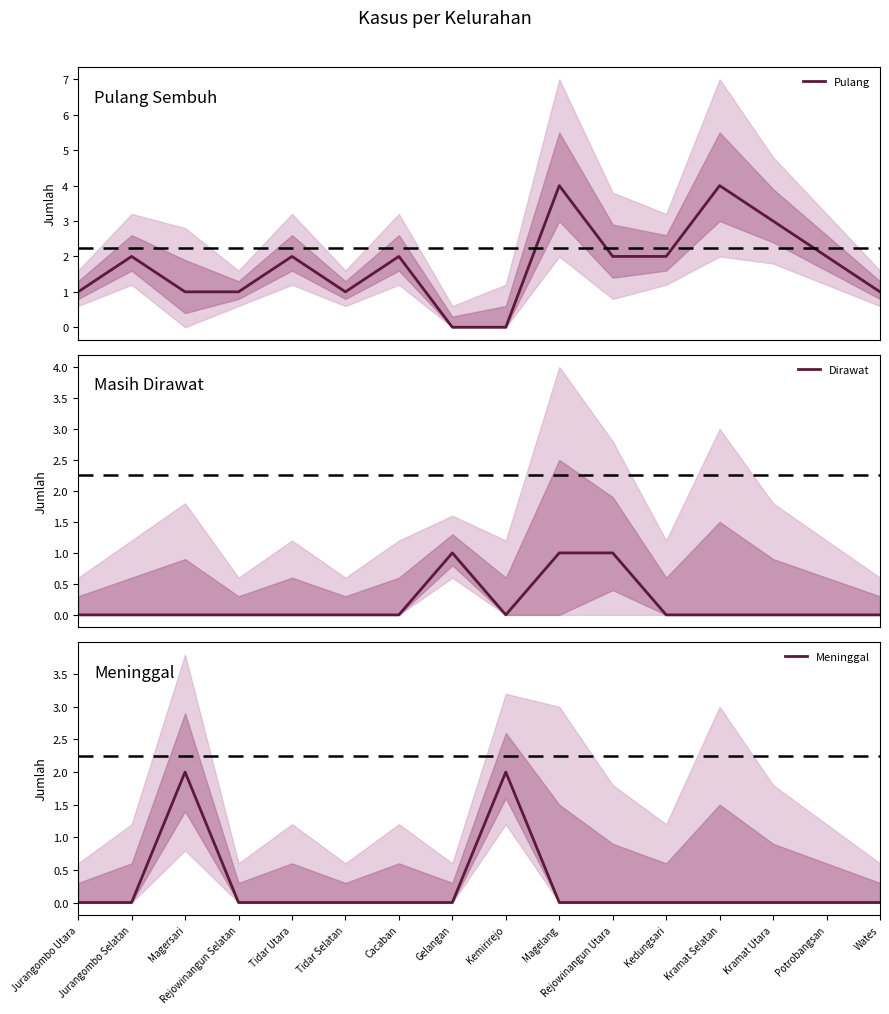

Is it true that Meninggal equals 0 at Kramat Utara?

True